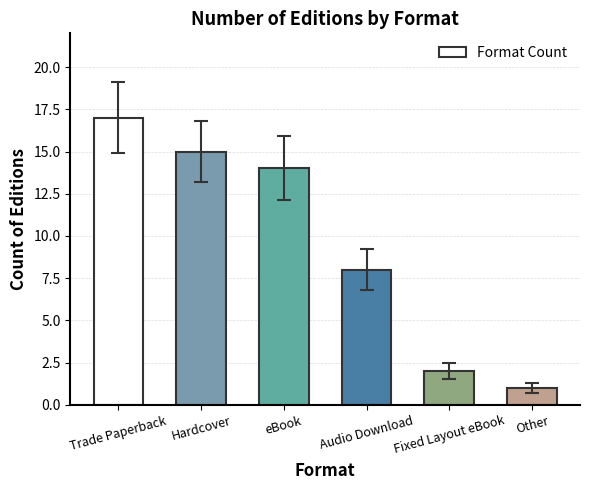

How many data points are less than 14?

3